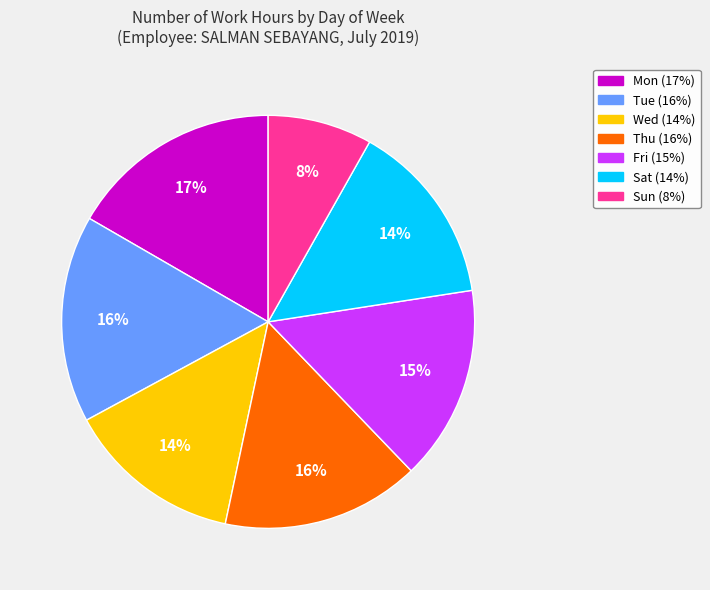

To the nearest percent, what is the combined percentage of Fri and Mon?

32%